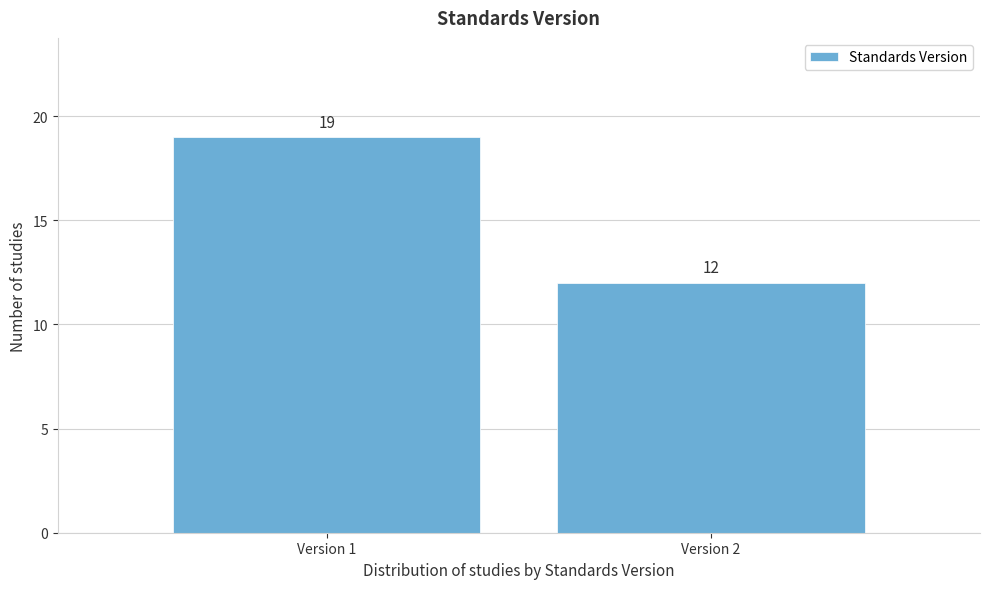

Reading left to right, list all the values displayed in this chart.

19	12